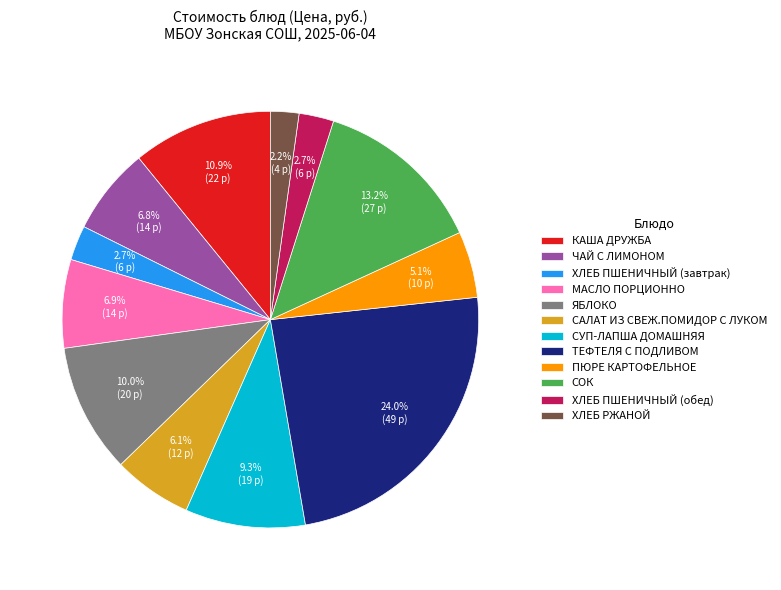

Is it true that ПЮРЕ КАРТОФЕЛЬНОЕ is 1% of the pie?

False